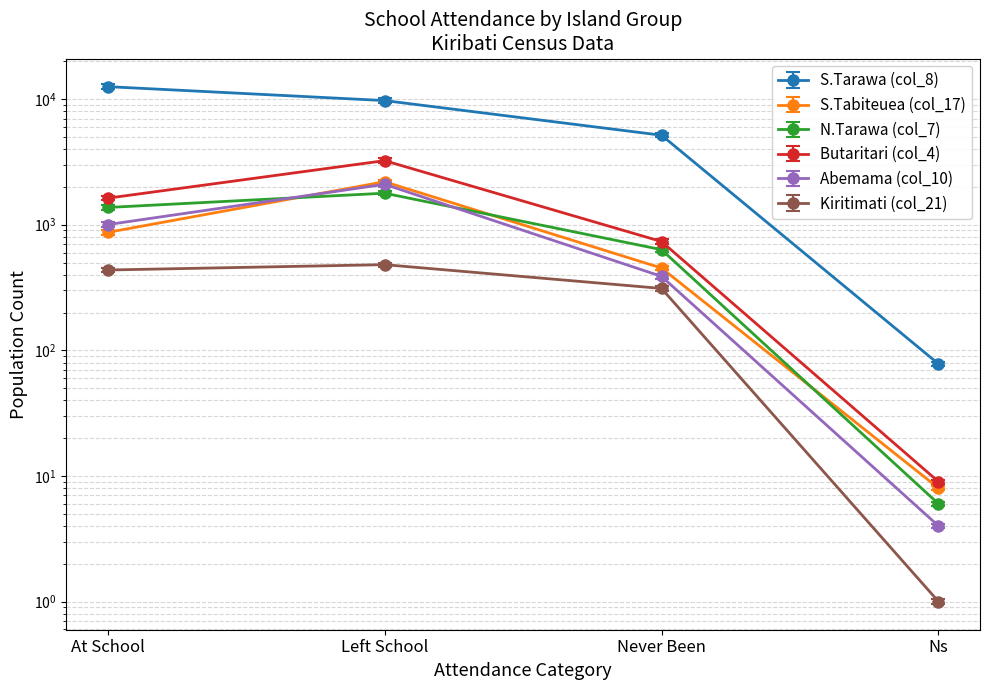

What is the total value across all series at At School?

17825.1